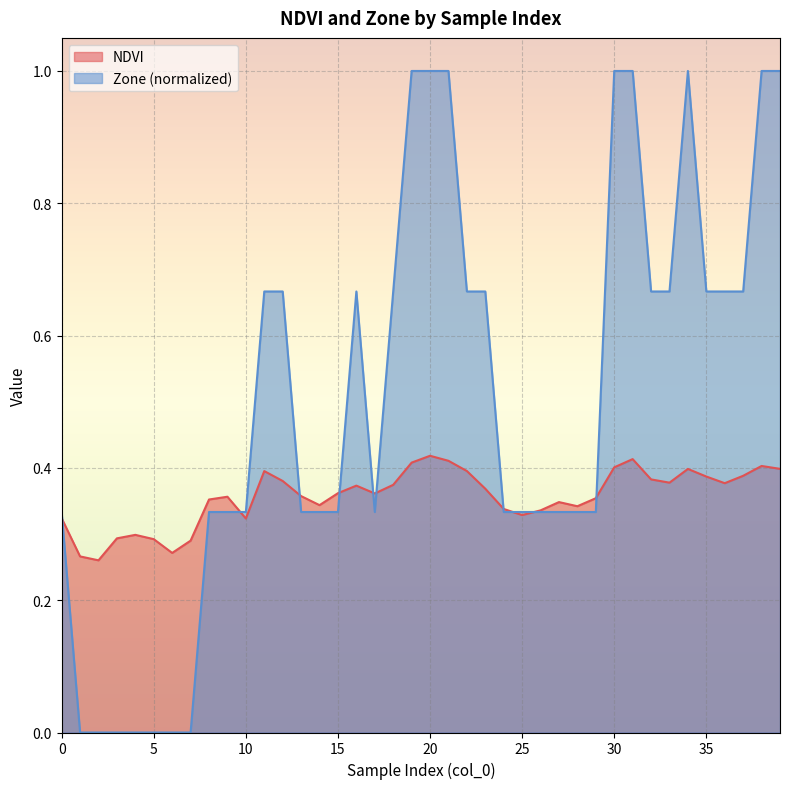

The Zone series shows 0.2 at 15. True or false?

False